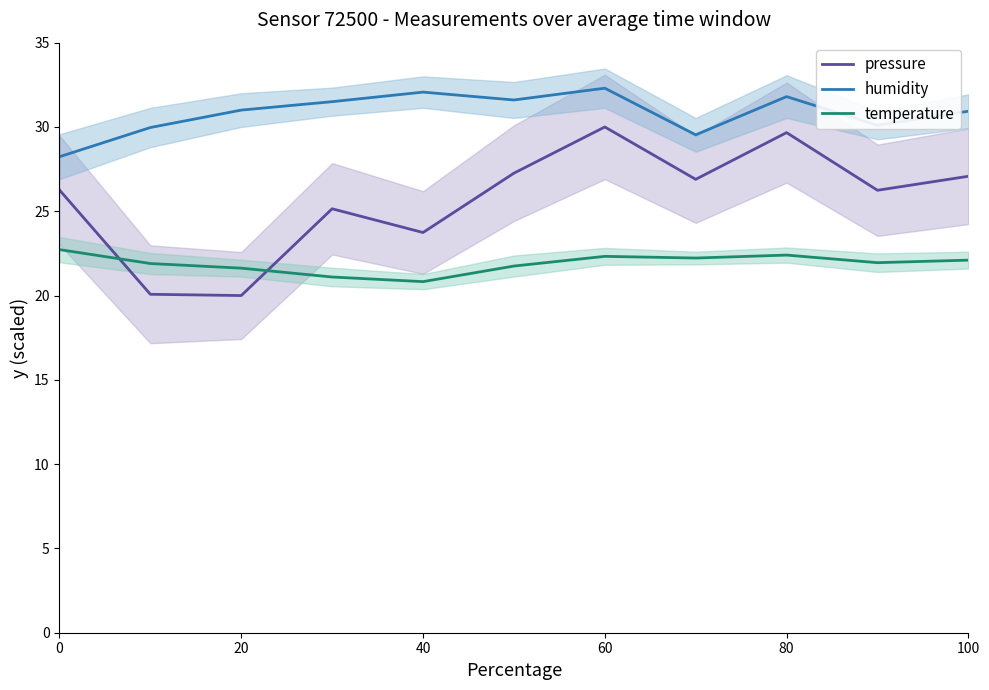

What is the highest value of the temperature series?

22.7